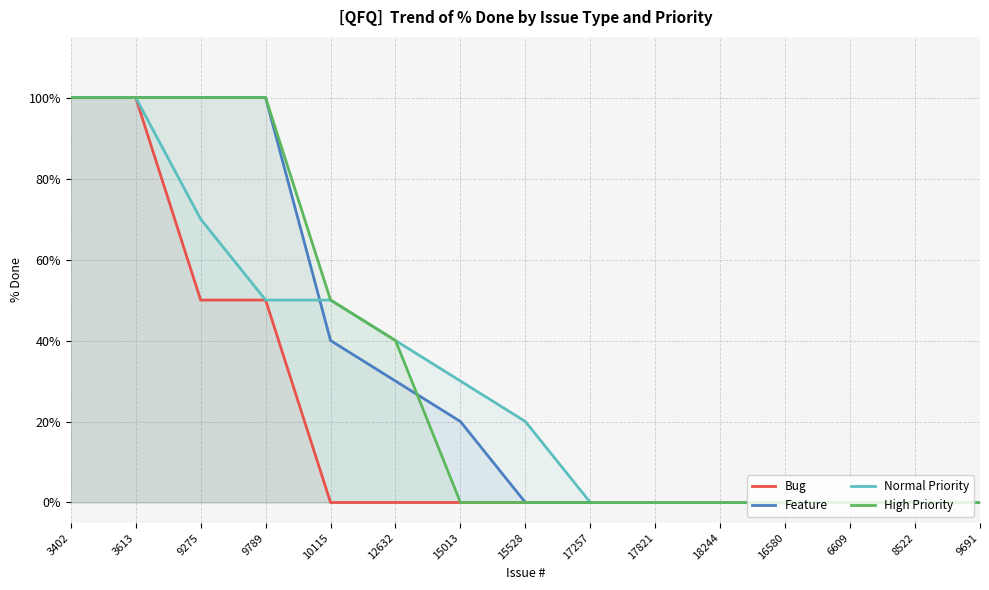

What is the maximum value shown in the chart?

100